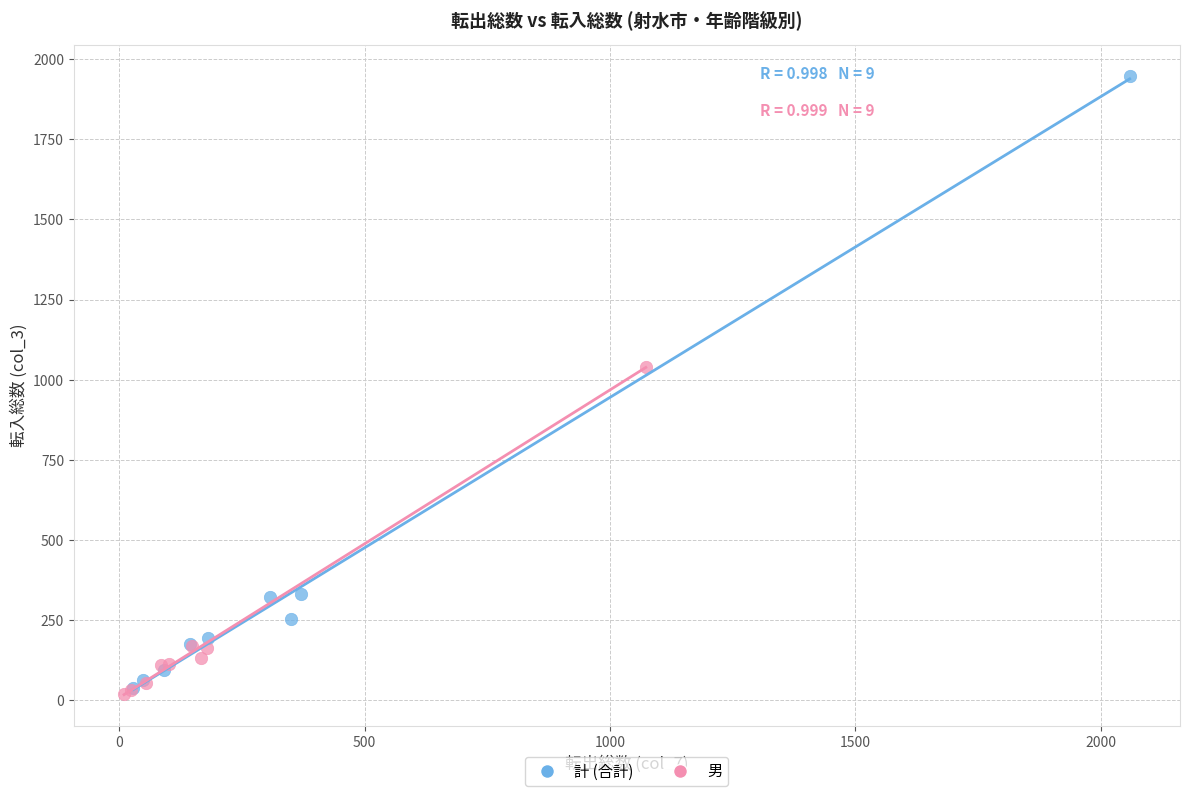

Which series has the widest spread of Y values?

計 (合計)